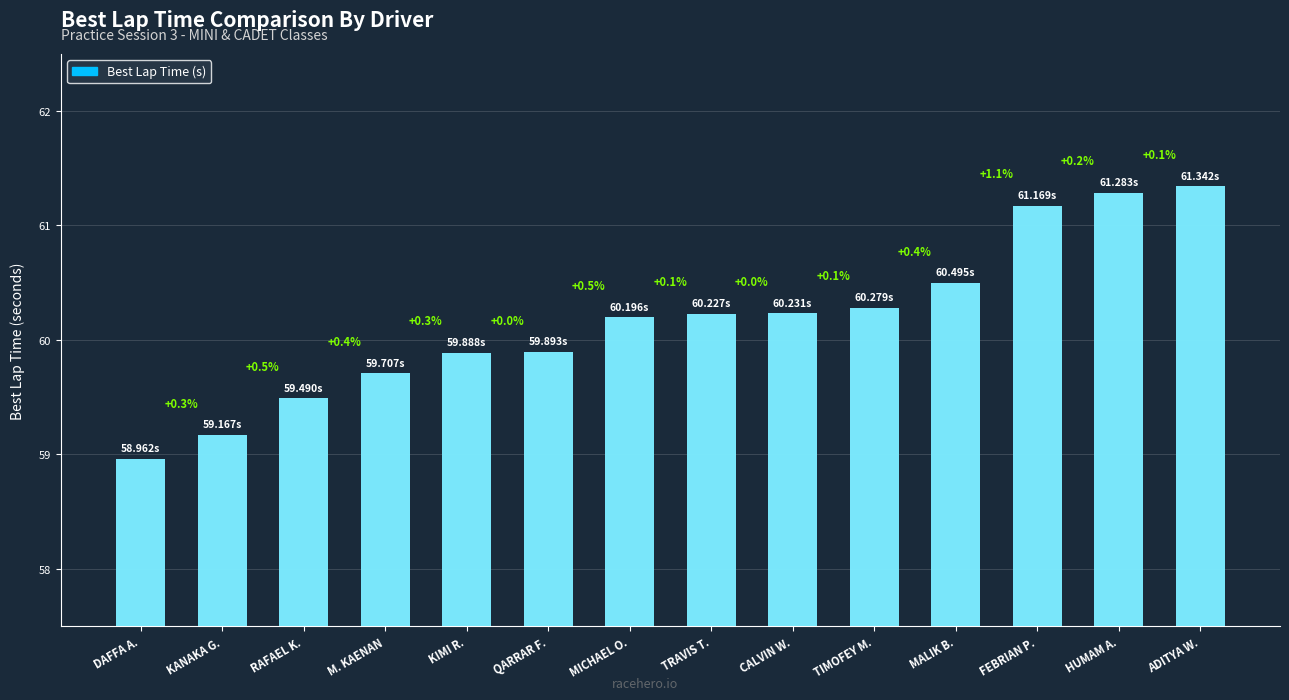

List the labels in order of value, largest first.

ADITYA W., HUMAM A., FEBRIAN P., MALIK B., TIMOFEY M., CALVIN W., TRAVIS T., MICHAEL O., QARRAR F., KIMI R., M. KAENAN, RAFAEL K., KANAKA G., DAFFA A.